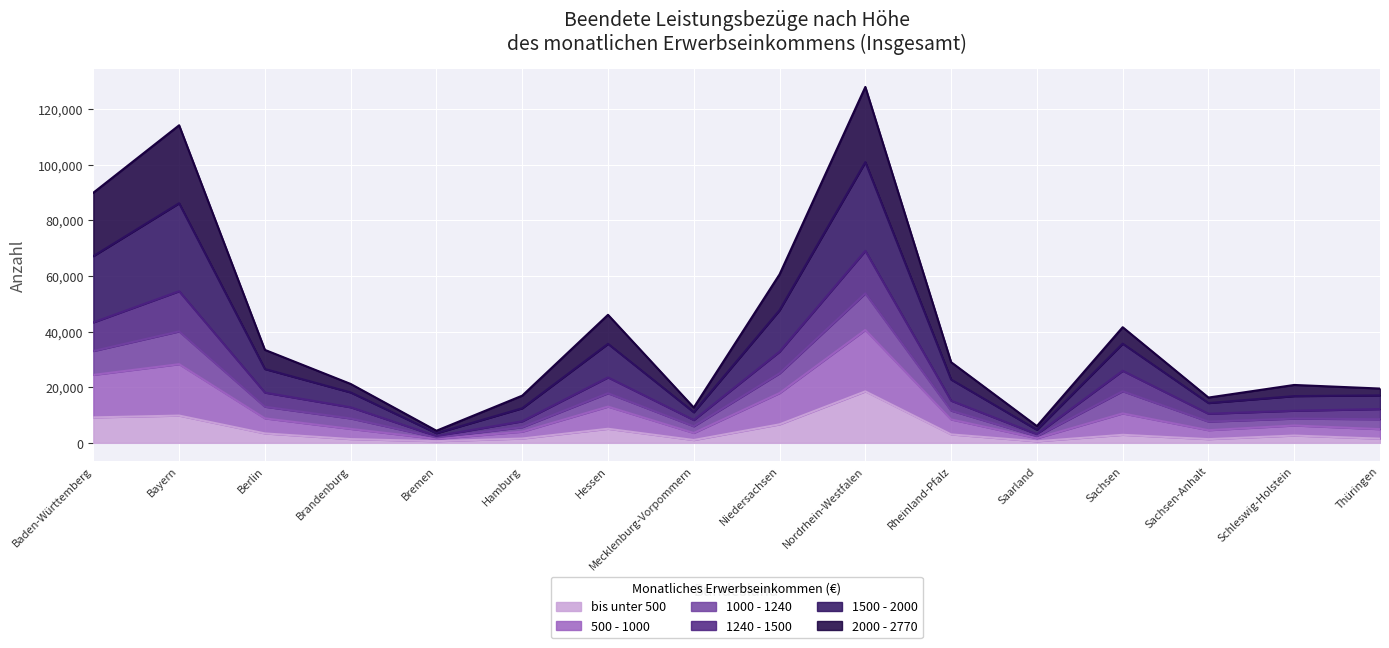

What is the total value across all series at Rheinland-Pfalz?

29004